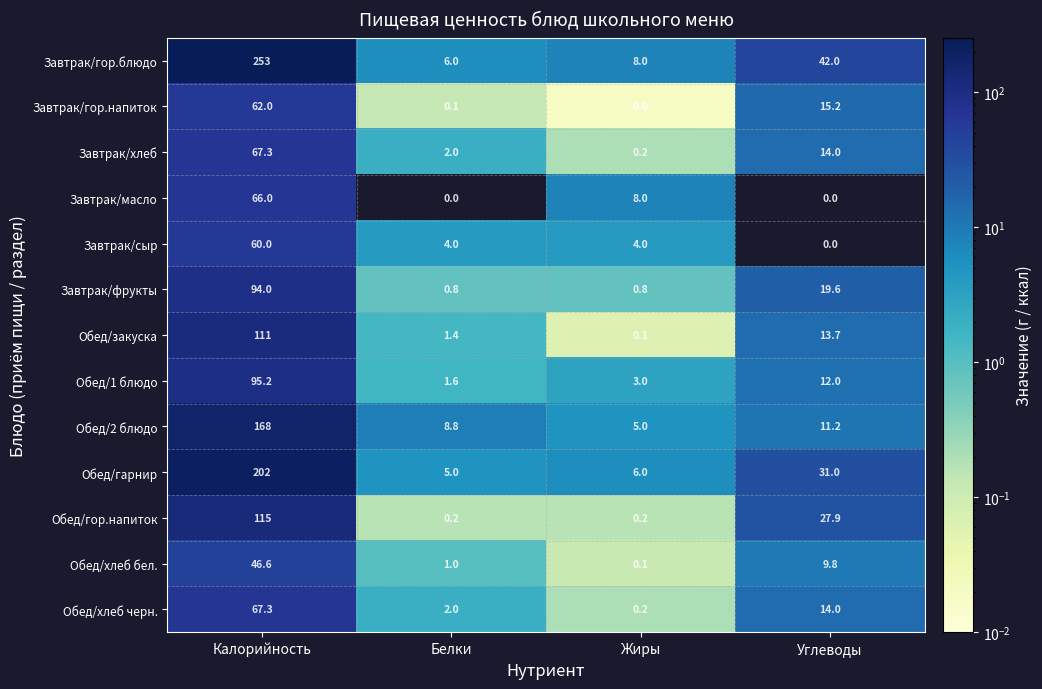

Rank the categories by Обед/2 блюдо value from highest to lowest.

Калорийность, Углеводы, Белки, Жиры